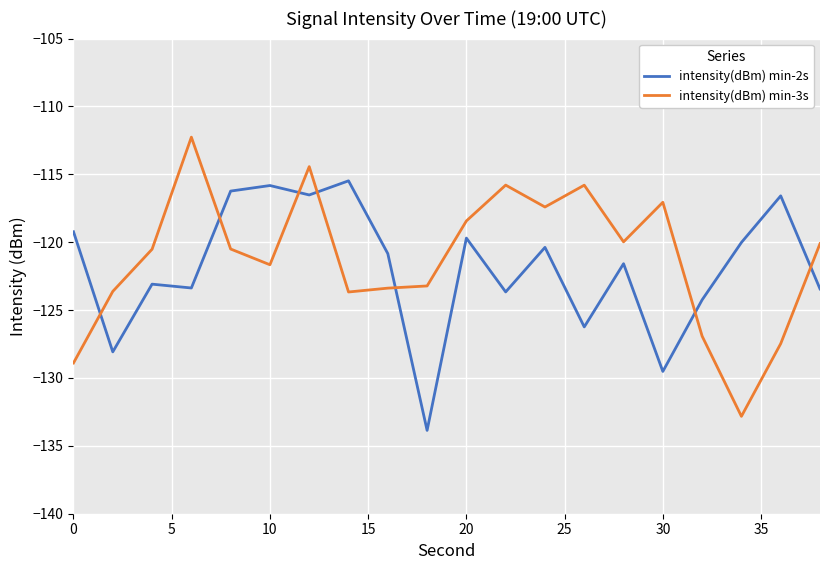

True or false: intensity(dBm) min-2s and intensity(dBm) min-3s intersect in this chart.

True